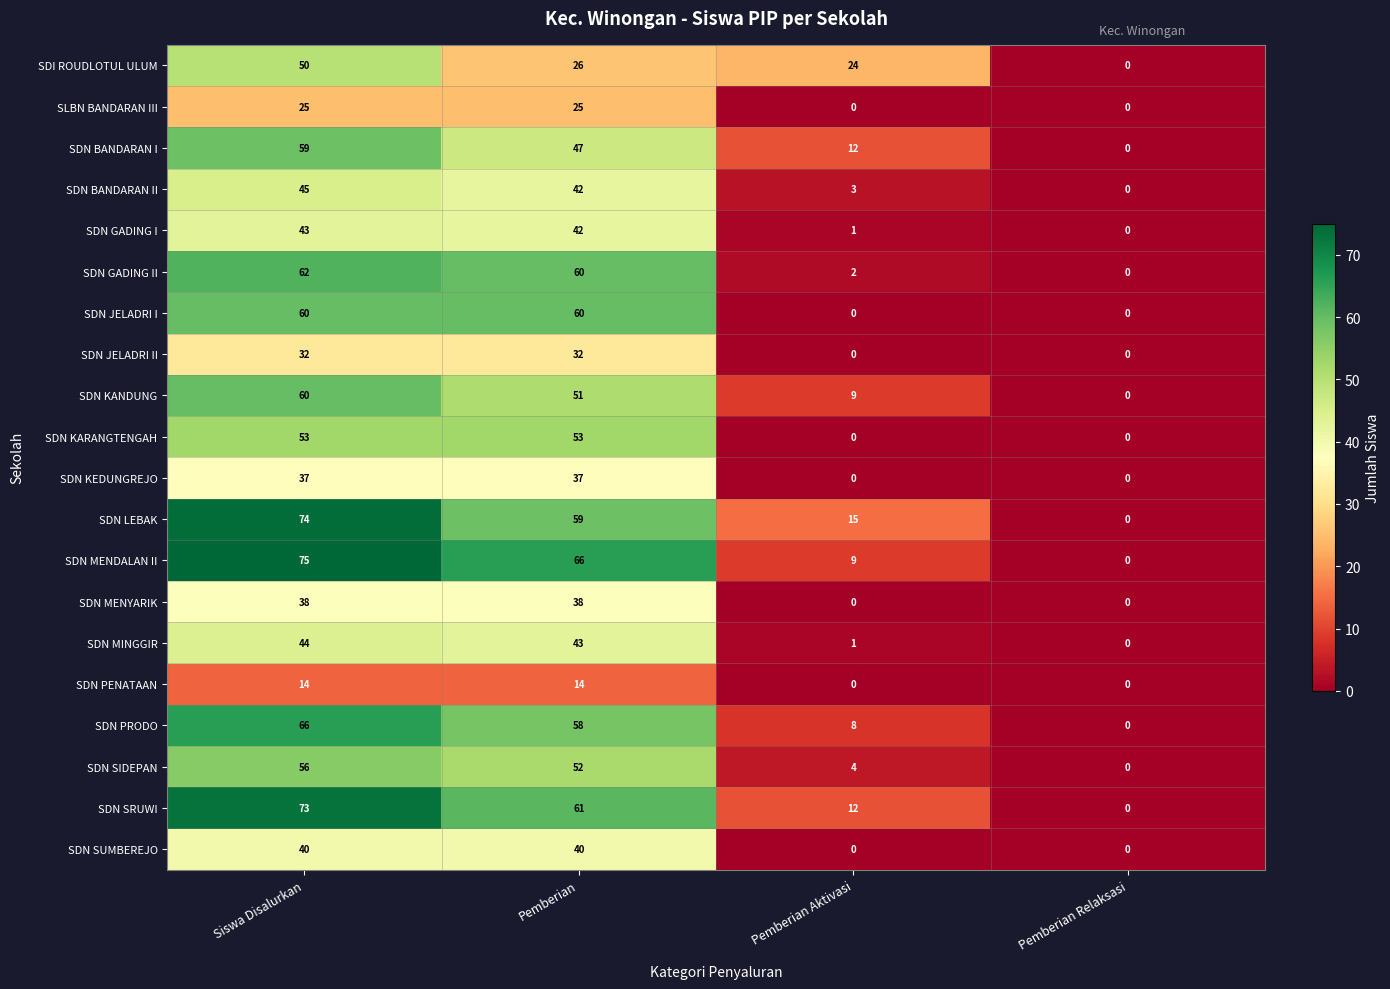

At which category is the sum across all series the highest?

Siswa Disalurkan